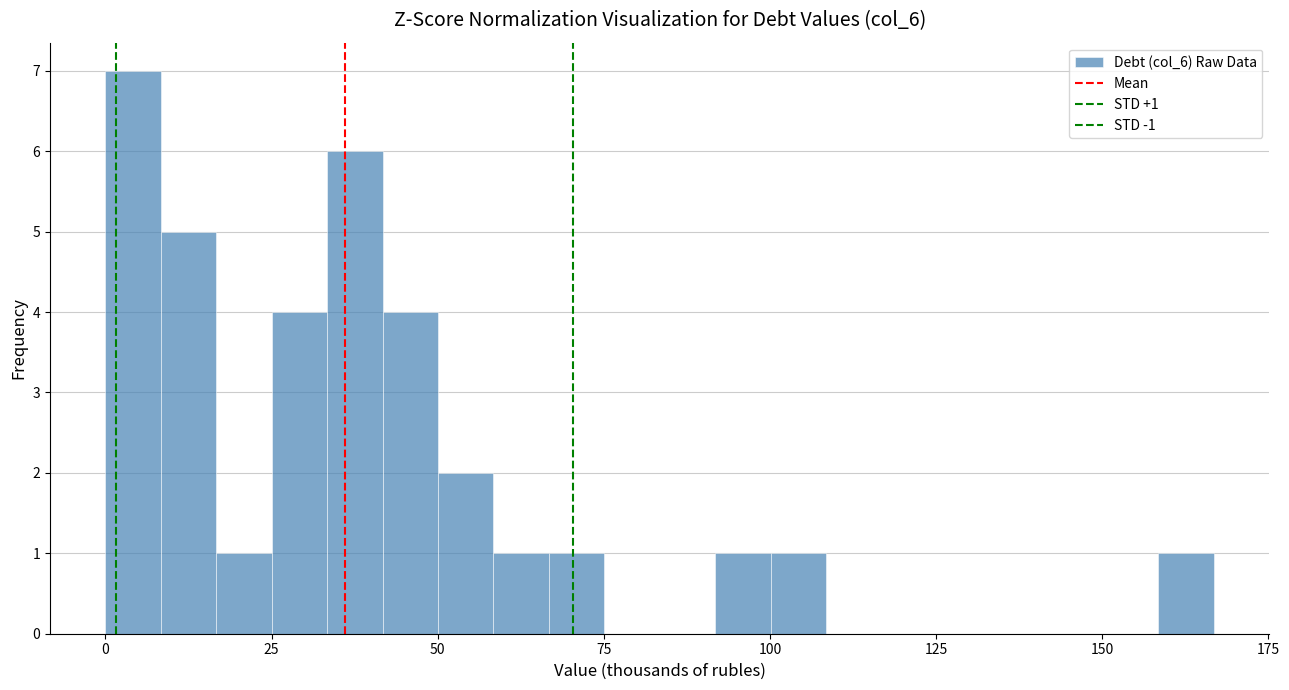

Read against the x-axis, roughly where is the centre of the tallest bar?

5